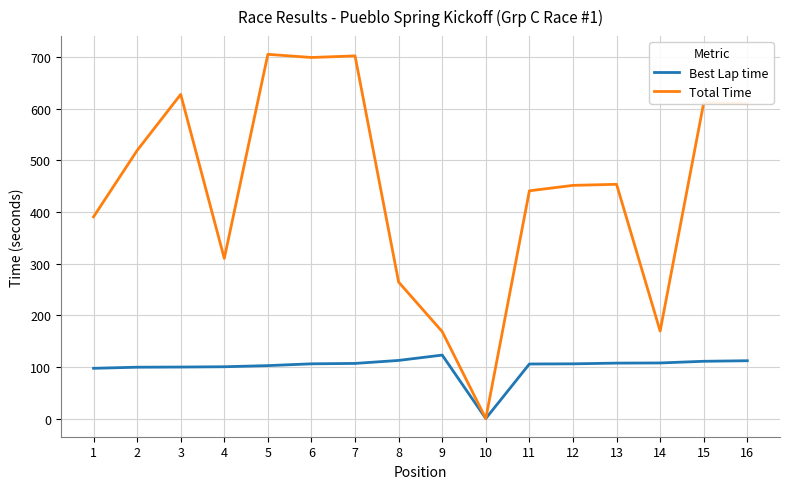

Rank the series at 14 from highest to lowest value.

Total Time, Best Lap time